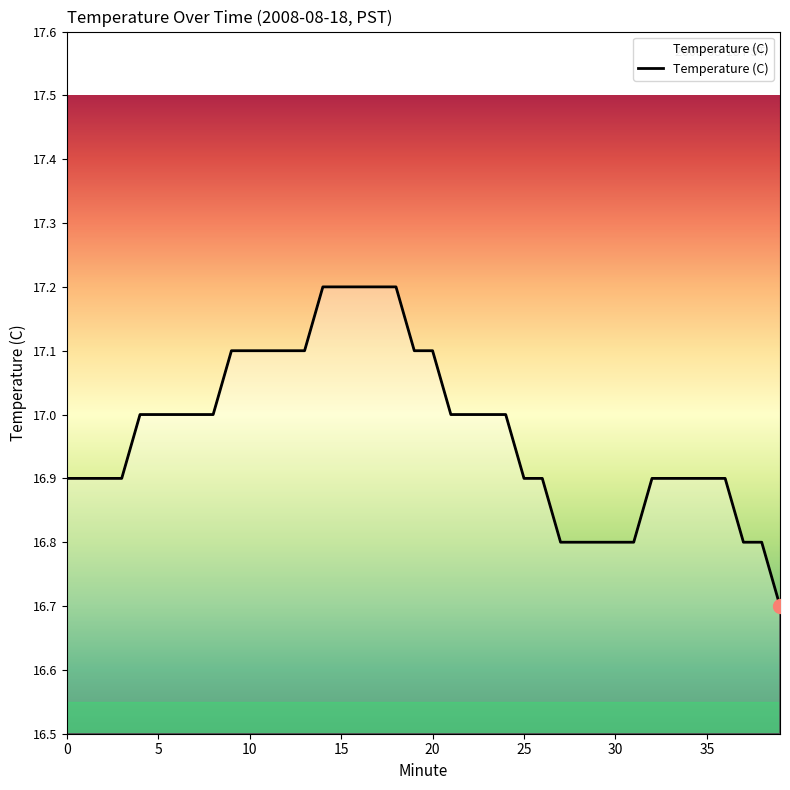

What is the maximum value shown in the chart?

17.2